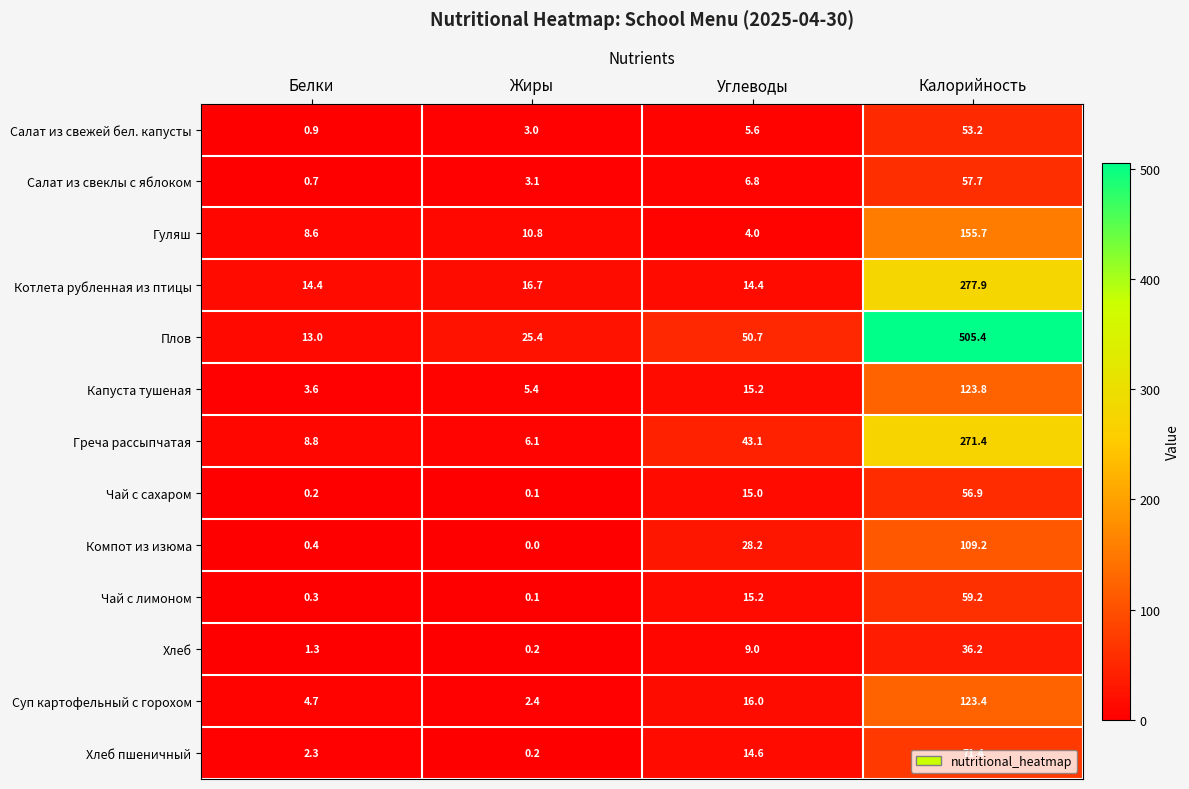

What is the sum of the Хлеб values at Калорийность and Углеводы?

45.2